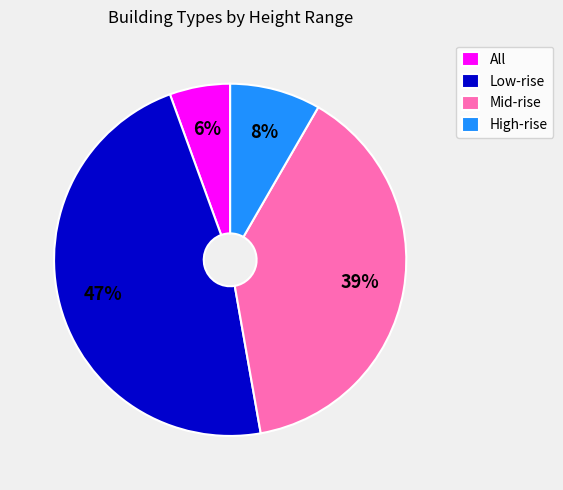

Which has a higher value, High-rise or Mid-rise?

Mid-rise